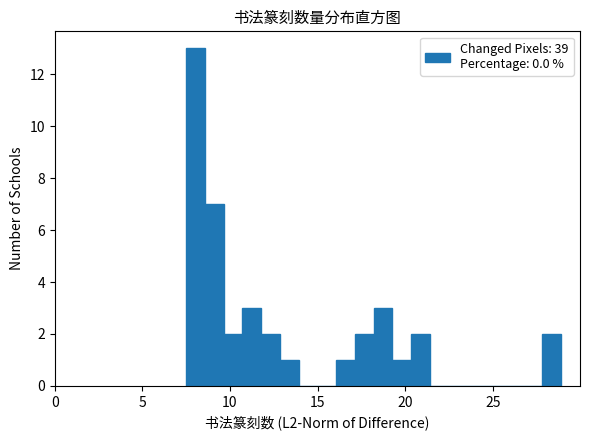

Read against the x-axis, roughly where is the centre of the tallest bar?

8.0